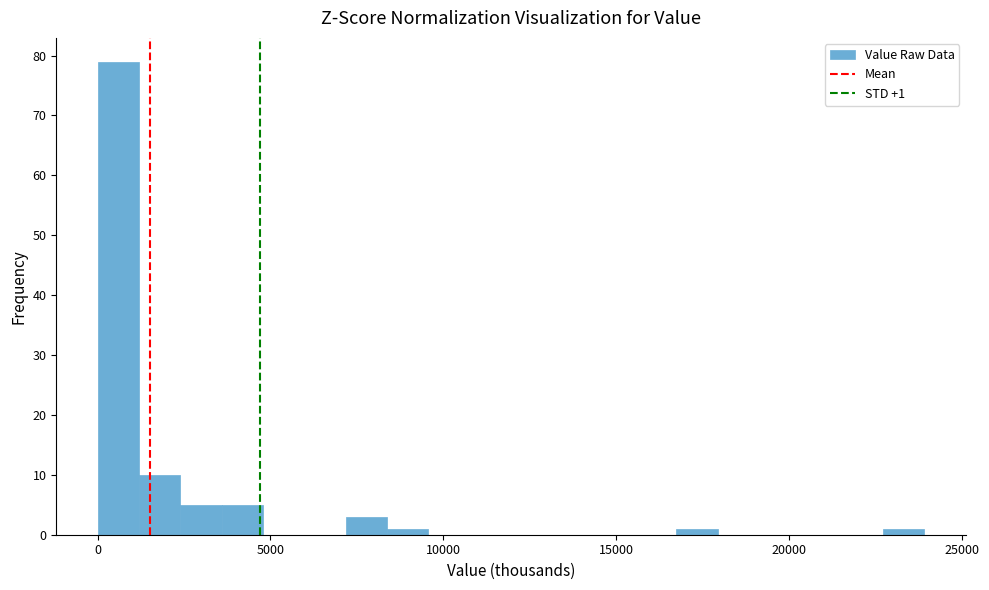

Around what value on the x-axis is the tallest bar? Give the approximate position of its centre, as read against the axis.

500